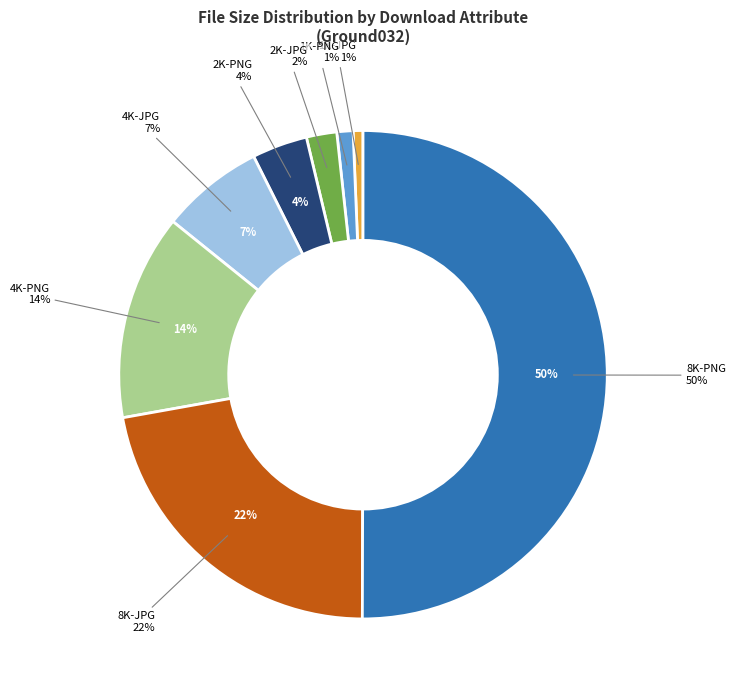

What percentage is NOT represented by 4K-JPG?

93.2%